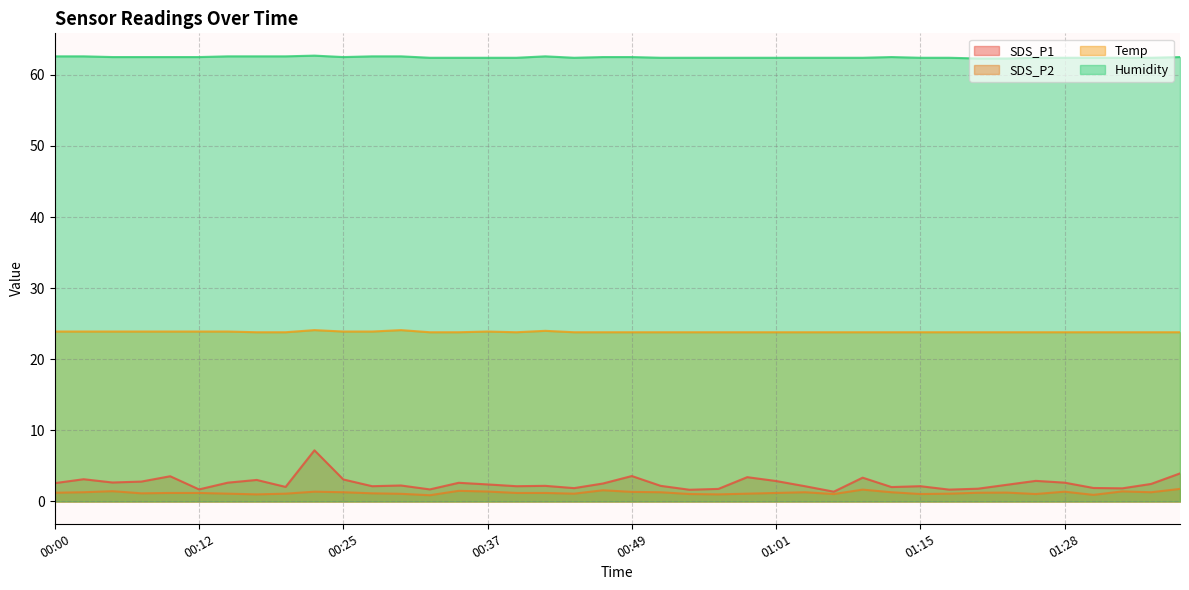

In SDS_P2, how many points are lower than both neighbors (excluding endpoints)?

10